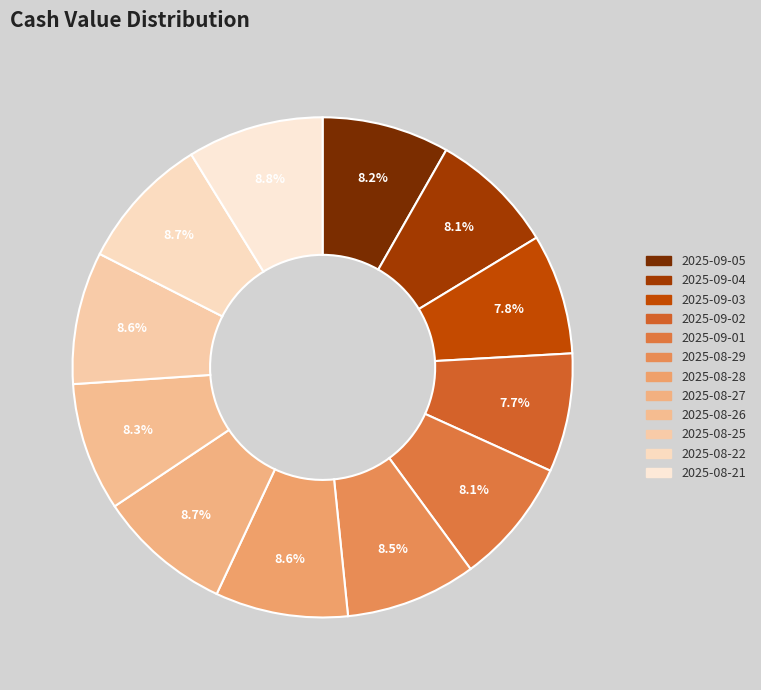

Count the number of slices in the pie.

12